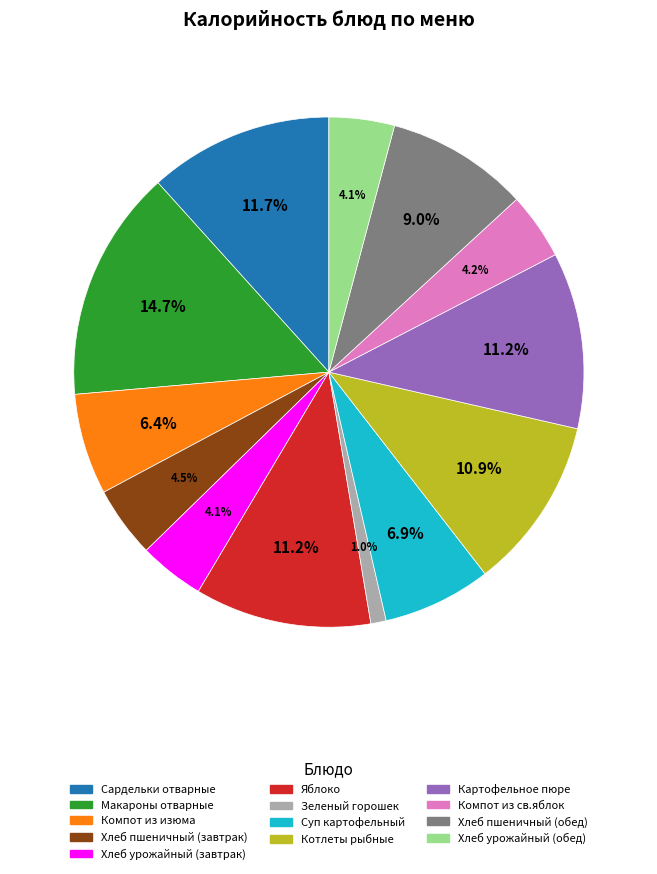

How many segments does this pie chart have?

13